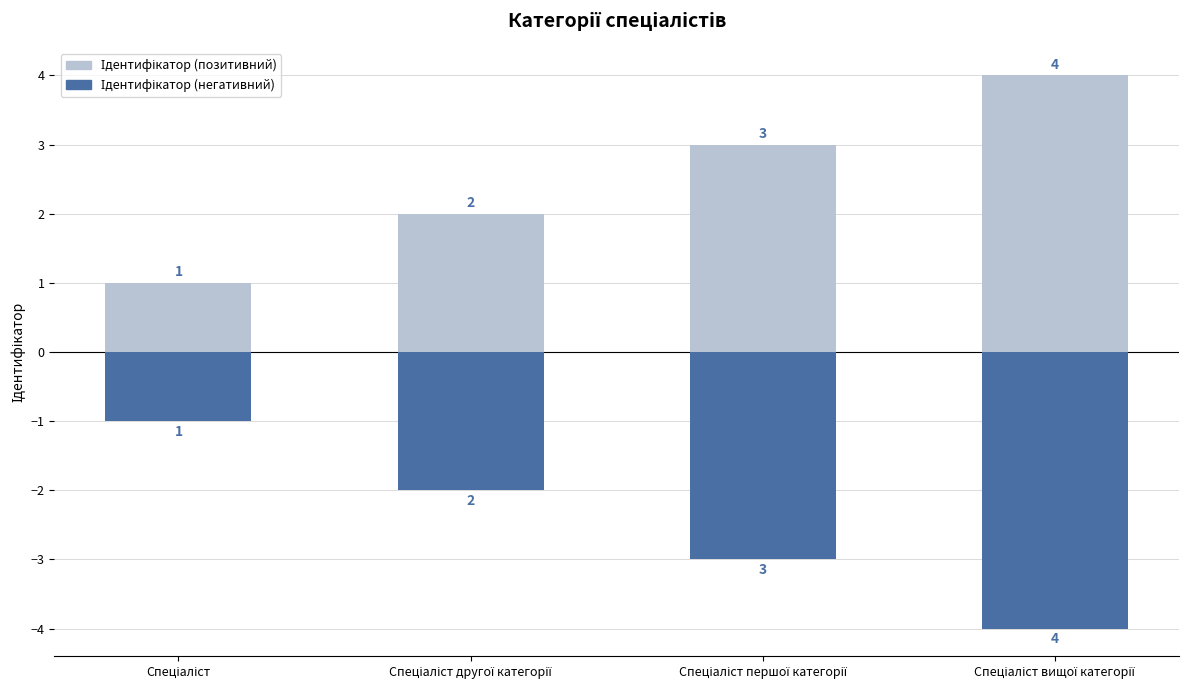

What is the difference between the Ідентифікатор (негативний) values at Спеціаліст вищої категорії and Спеціаліст другої категорії?

2